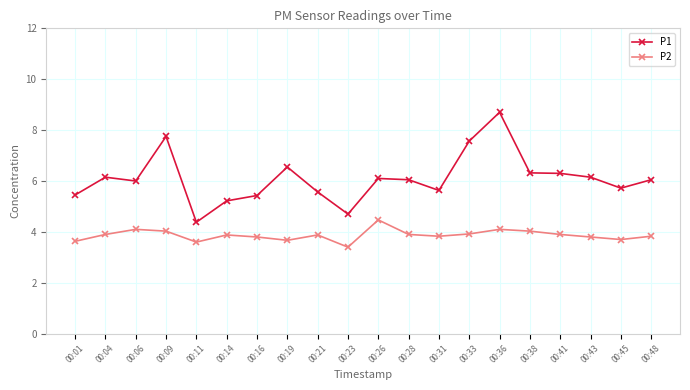

What is the difference between the P1 values at 00:09 and 00:45?

2.0